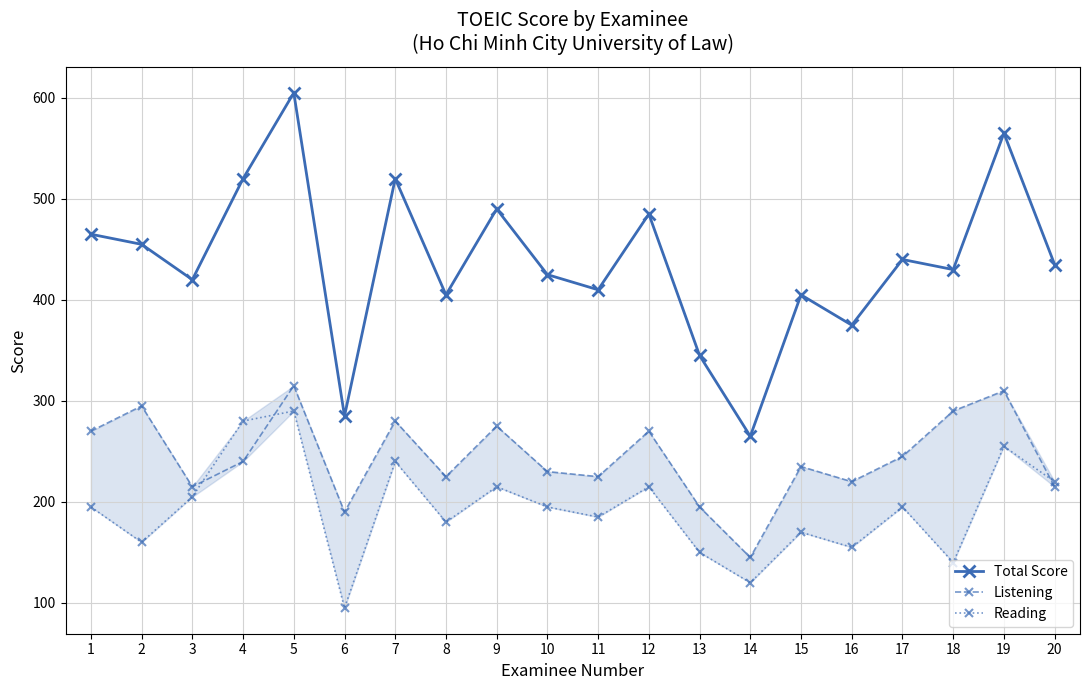

What is the total value across all series at 15?

810